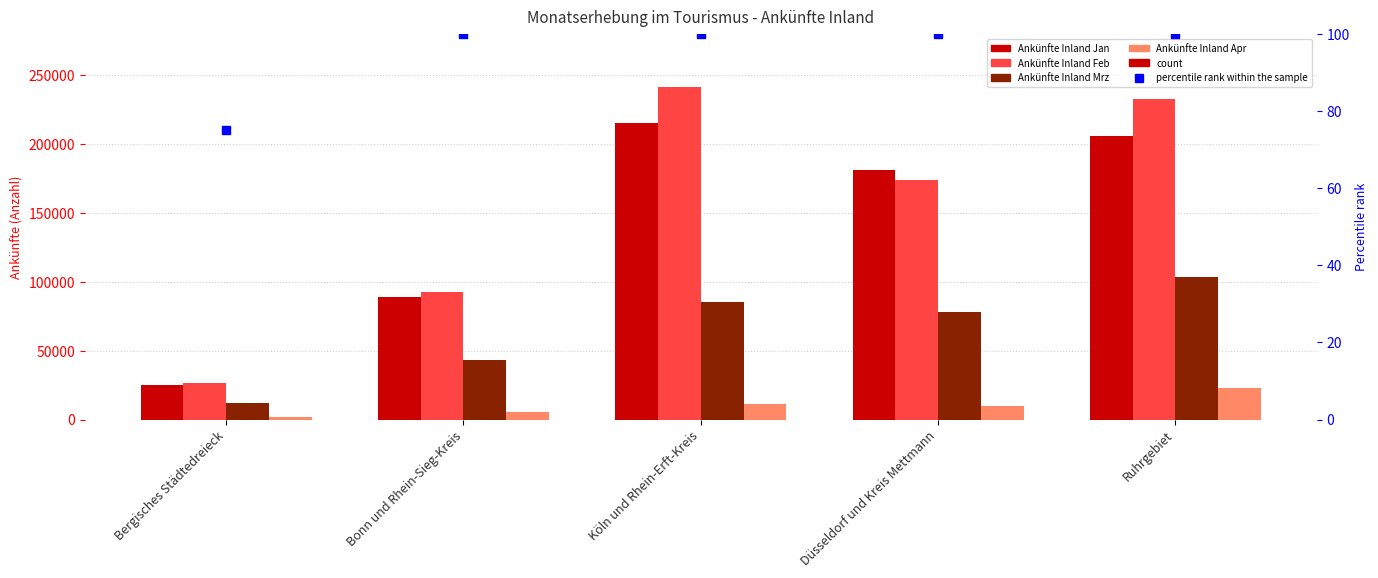

What is the total value across all series at Ruhrgebiet?

565132